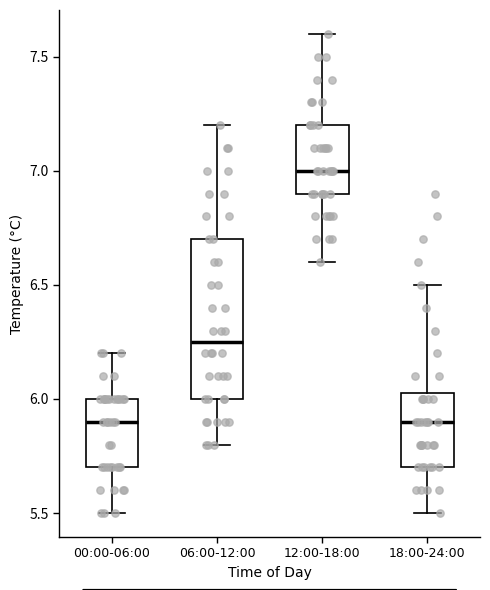

Reading left to right, transcribe this box plot: for each box, give where its median line is, the range the box spans, and where its two whiskers end, as read against the y-axis. The values are not printed on the chart, so give them approximately, as read against the axis.

00:00-06:00: median 5.90, box 5.70 to 6.00, whiskers 5.50 to 6.20
06:00-12:00: median 6.25, box 6.00 to 6.70, whiskers 5.80 to 7.20
12:00-18:00: median 7.00, box 6.90 to 7.20, whiskers 6.60 to 7.60
18:00-24:00: median 5.90, box 5.70 to 6.05, whiskers 5.50 to 6.50